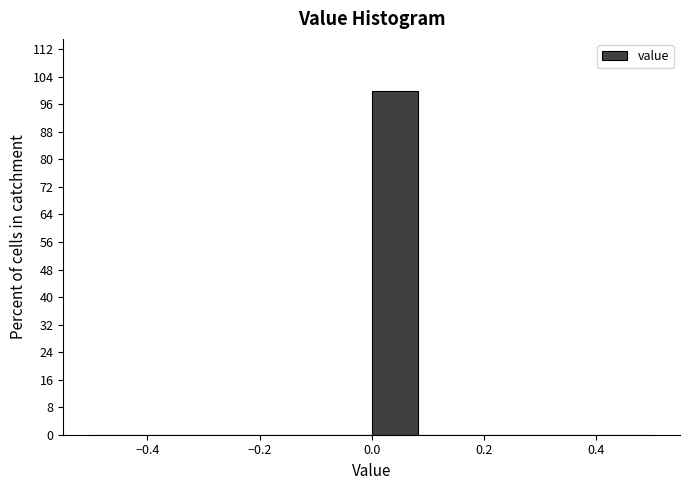

Reading left to right, transcribe this chart: for each bar, give the range it covers on the x-axis and its height. Neither the bar edges nor the heights are printed on the chart, so give them approximately, as read against the axes.

-0.50 to -0.42: 0
-0.42 to -0.34: 0
-0.34 to -0.24: 0
-0.24 to -0.16: 0
-0.16 to -0.08: 0
-0.08 to 0.00: 0
0.00 to 0.08: 100
0.08 to 0.16: 0
0.16 to 0.26: 0
0.26 to 0.34: 0
0.34 to 0.42: 0
0.42 to 0.50: 0